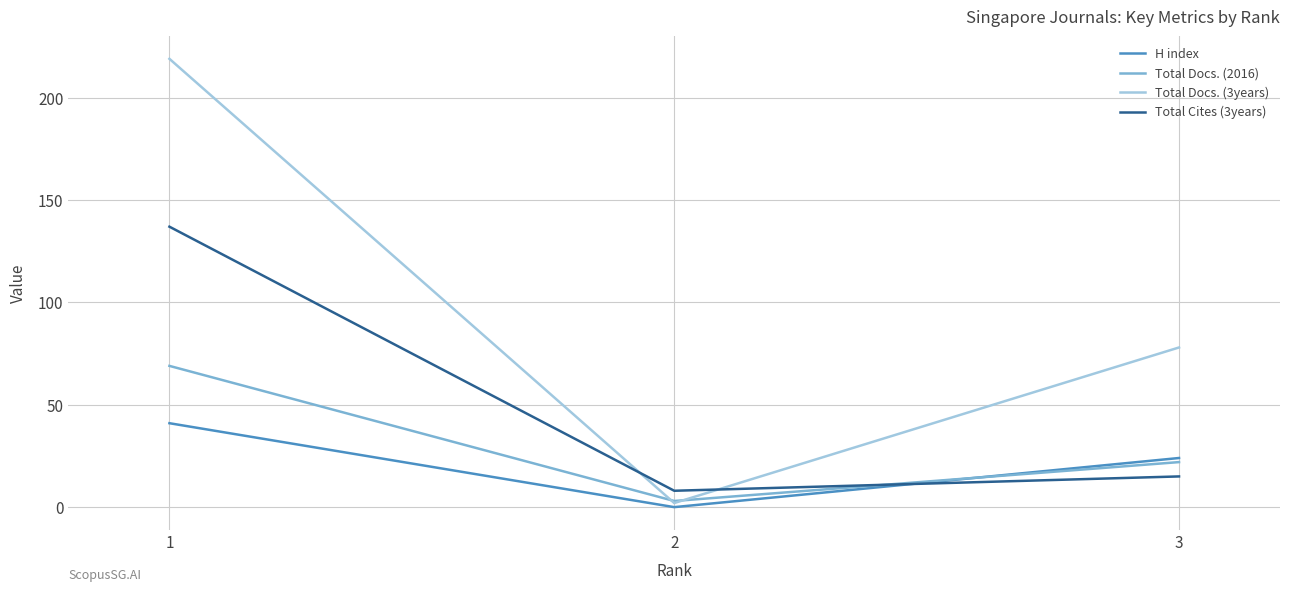

What is the sum of all Total Cites (3years) values?

160